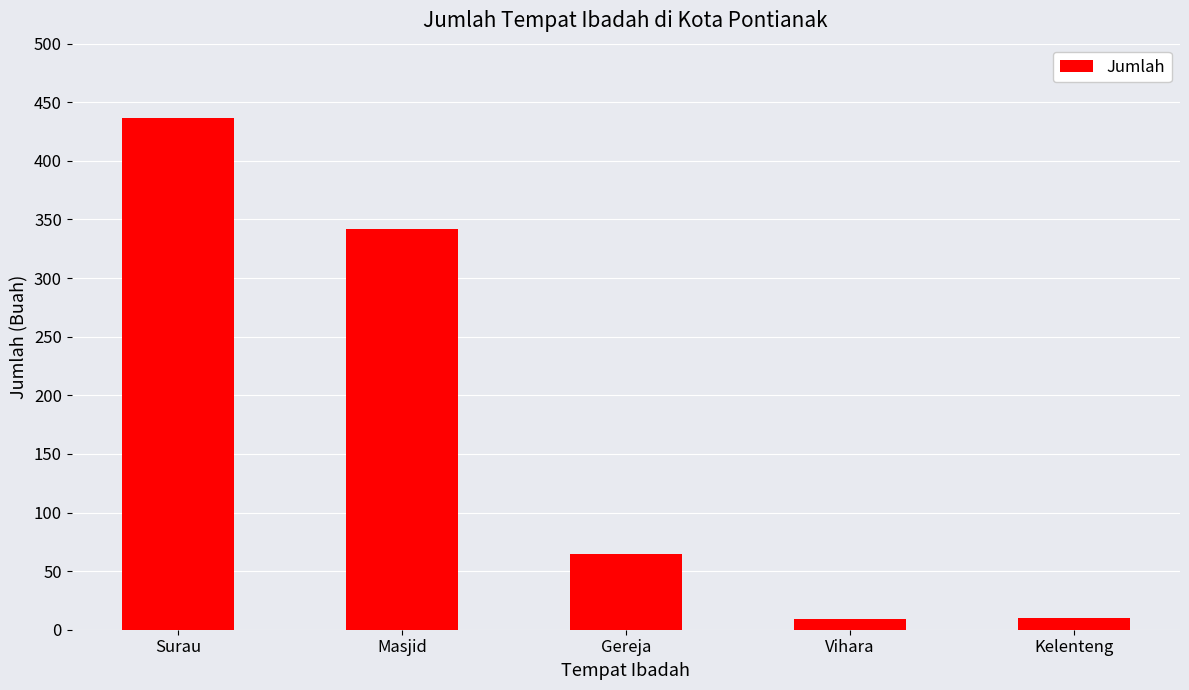

How many values are below 65?

2